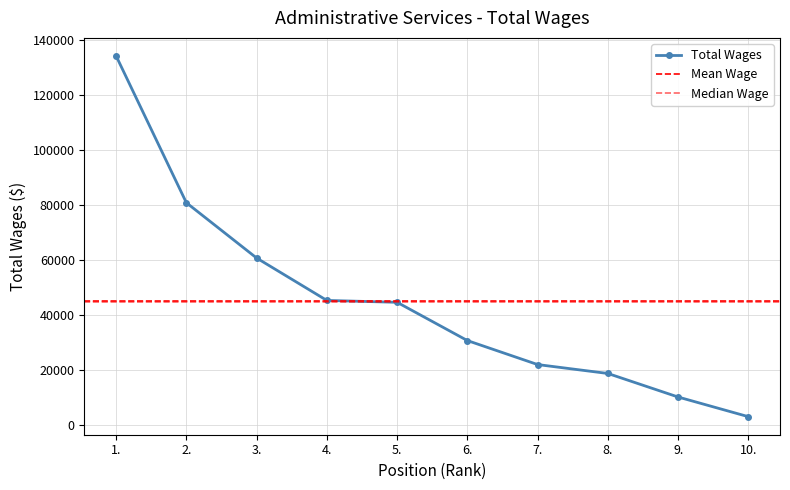

What is the value of the 6th point from the left?

30765